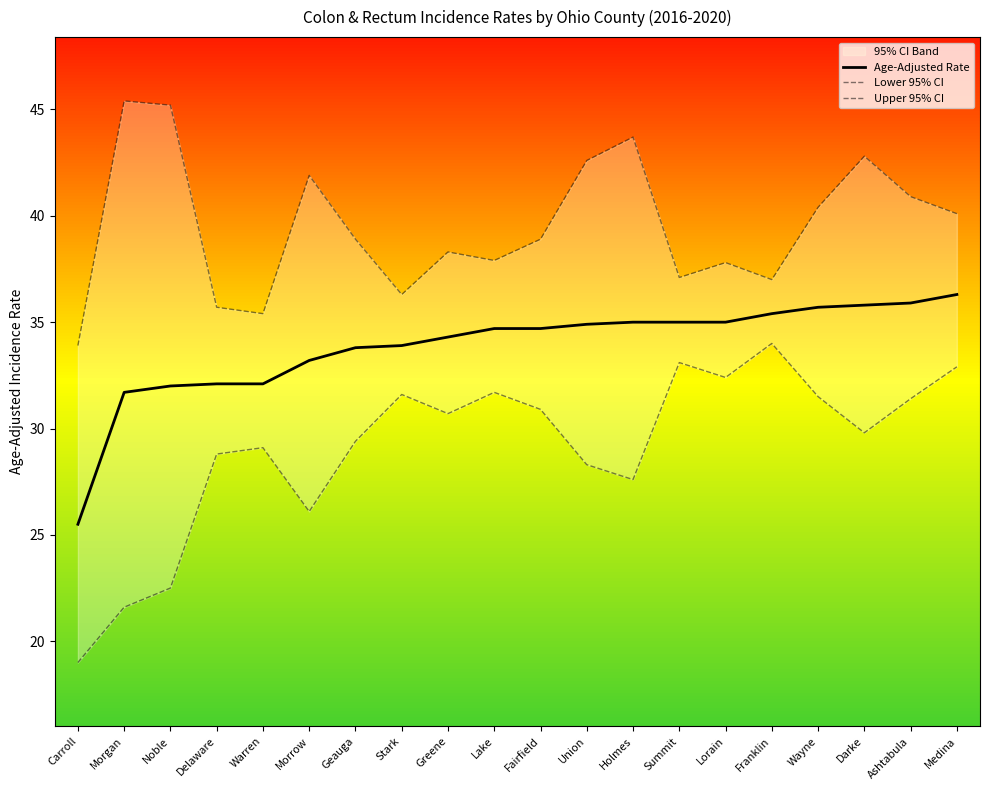

List the series in order of their overall mean, lowest first.

Lower 95% CI, Age-Adjusted Rate, Upper 95% CI